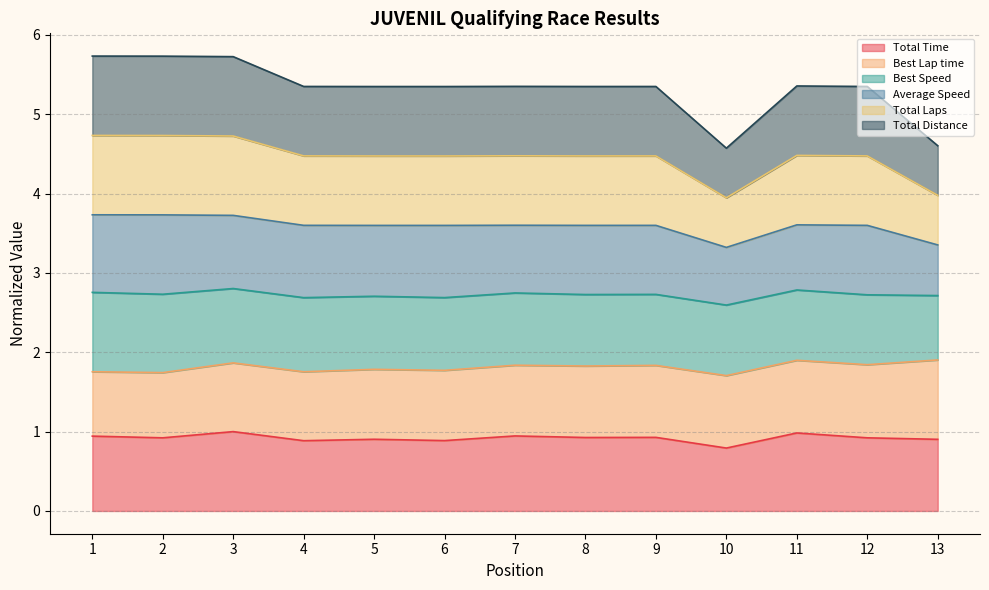

What value does the Total Time series have at 5?

0.9